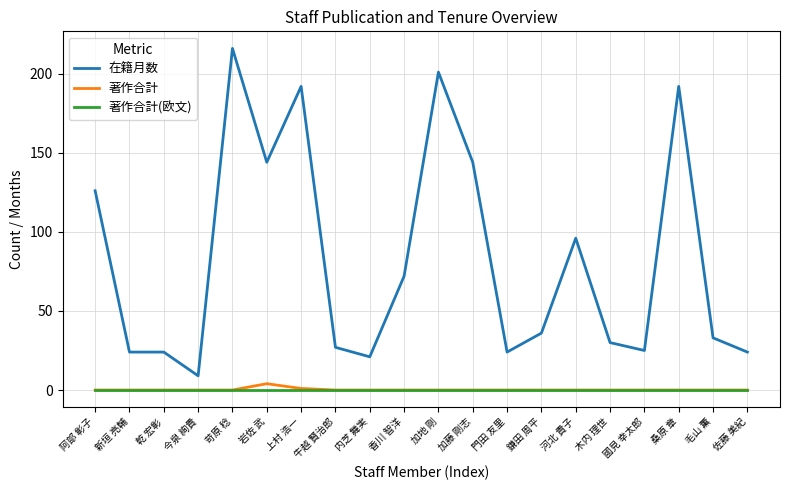

Which series has the widest spread of values?

在籍月数